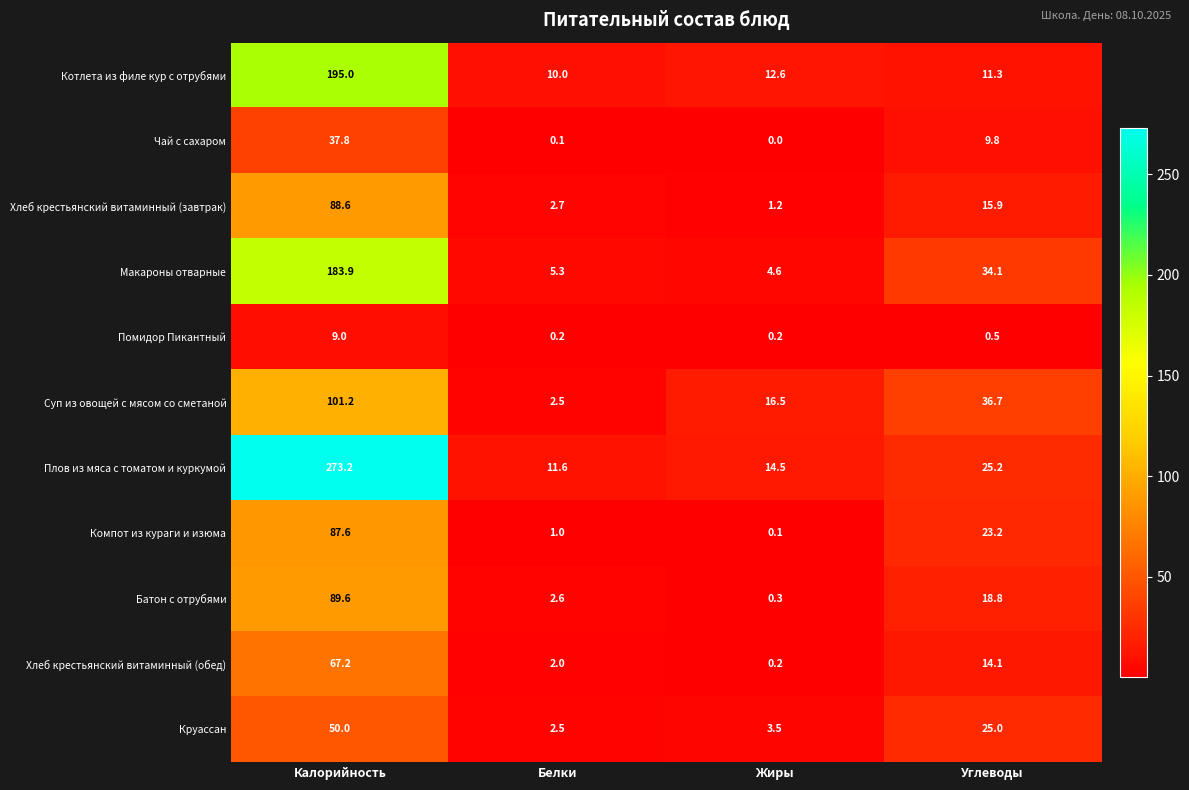

True or false: Суп из овощей с мясом со сметаной has a value of 6.8 at Жиры.

False